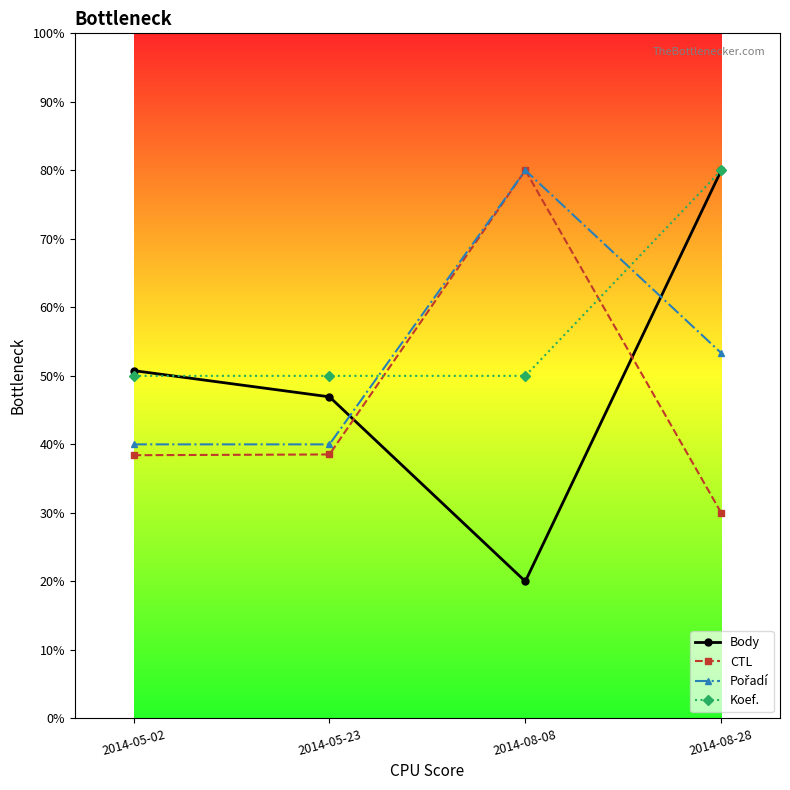

In CTL, how many points are higher than both neighbors (excluding endpoints)?

1